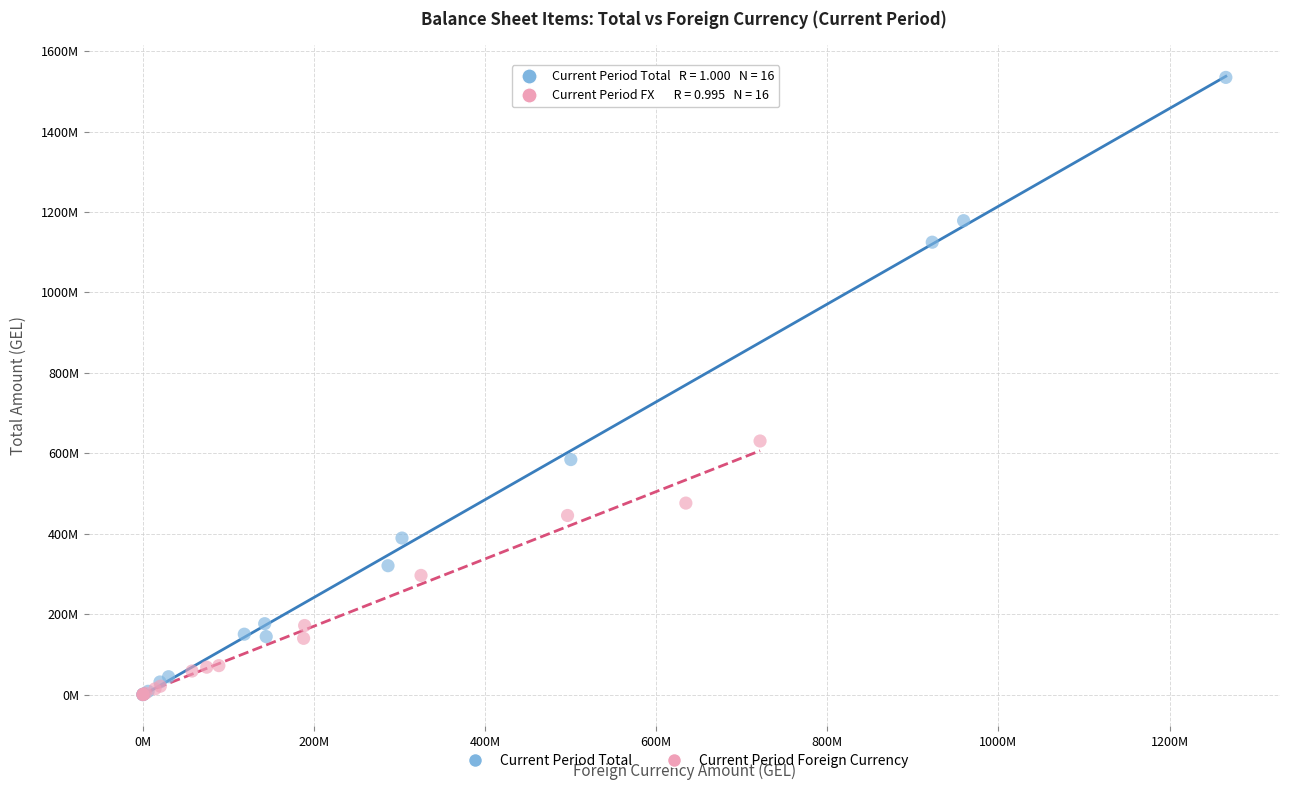

What are all the series names shown in the legend?

Current Period Total, Current Period Foreign Currency